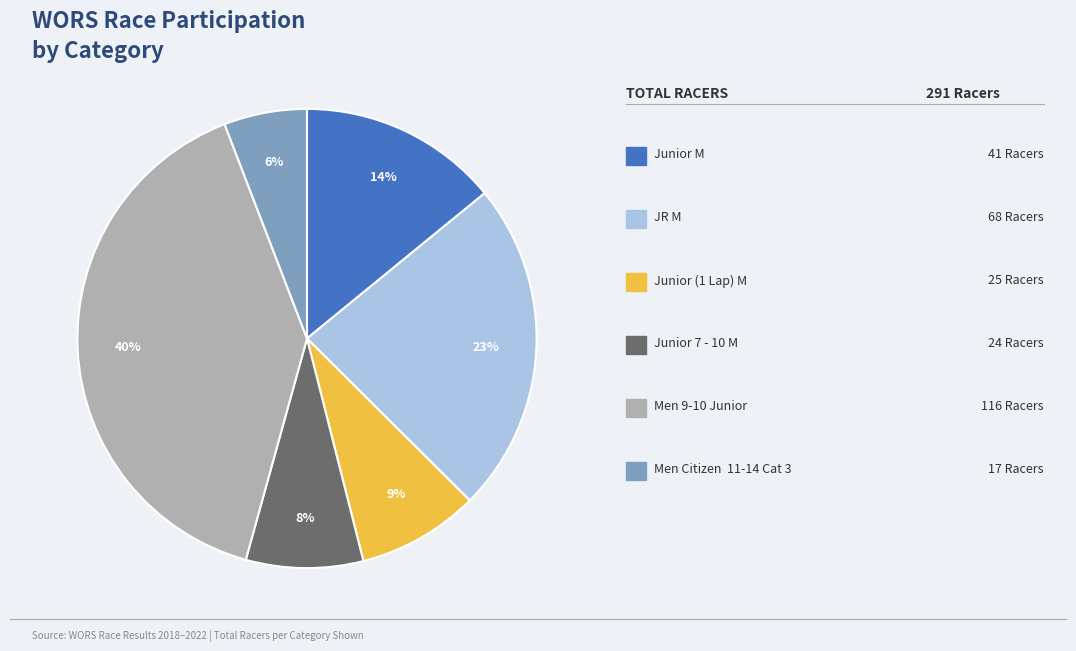

To the nearest percent, what is the difference between the largest and smallest slice percentages?

34%